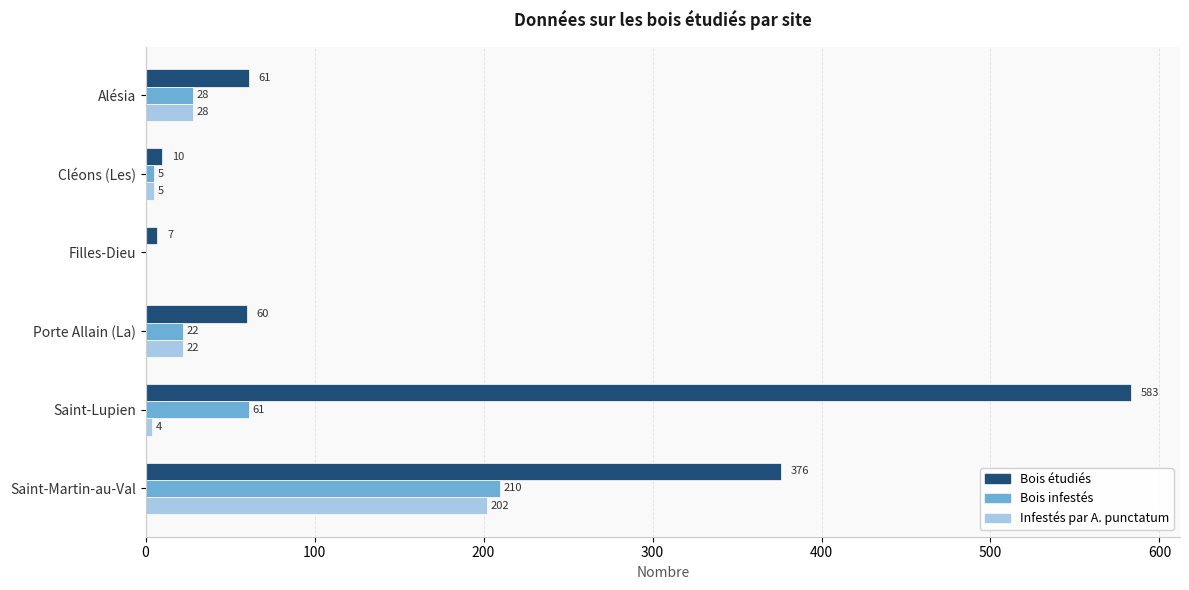

How many series are shown in this chart?

3